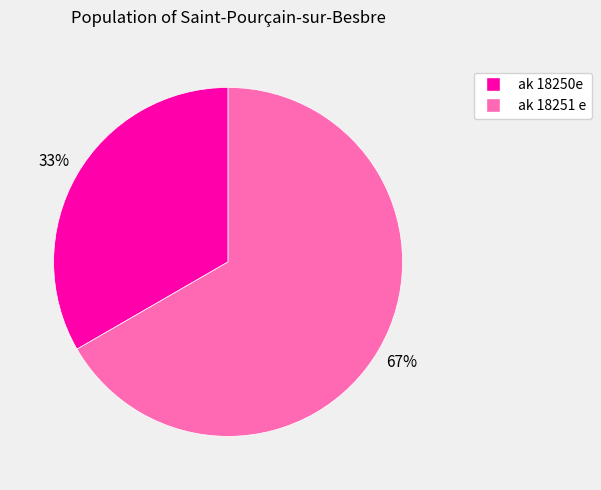

Combined, do ak 18251 e and ak 18250e account for over 50%?

Yes